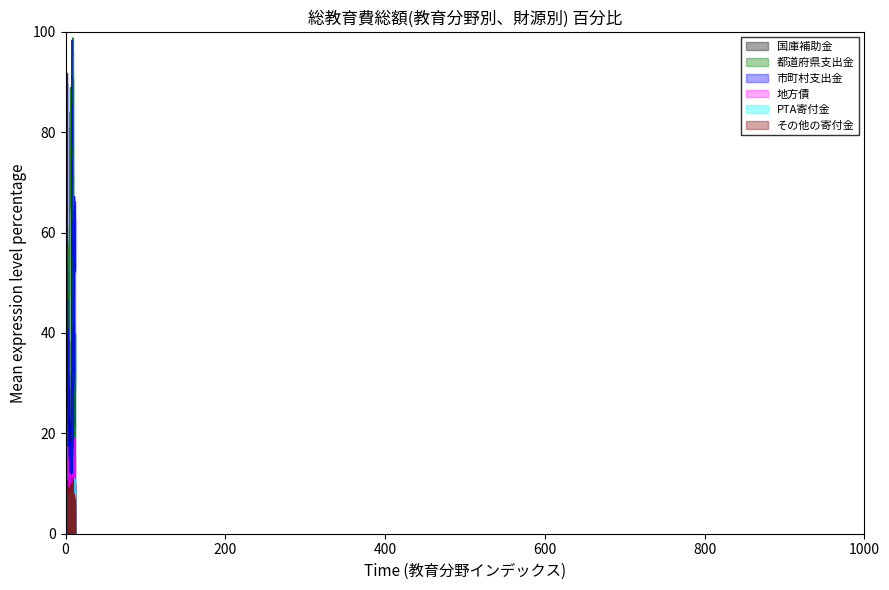

What is the maximum value for 市町村支出金?

98.4